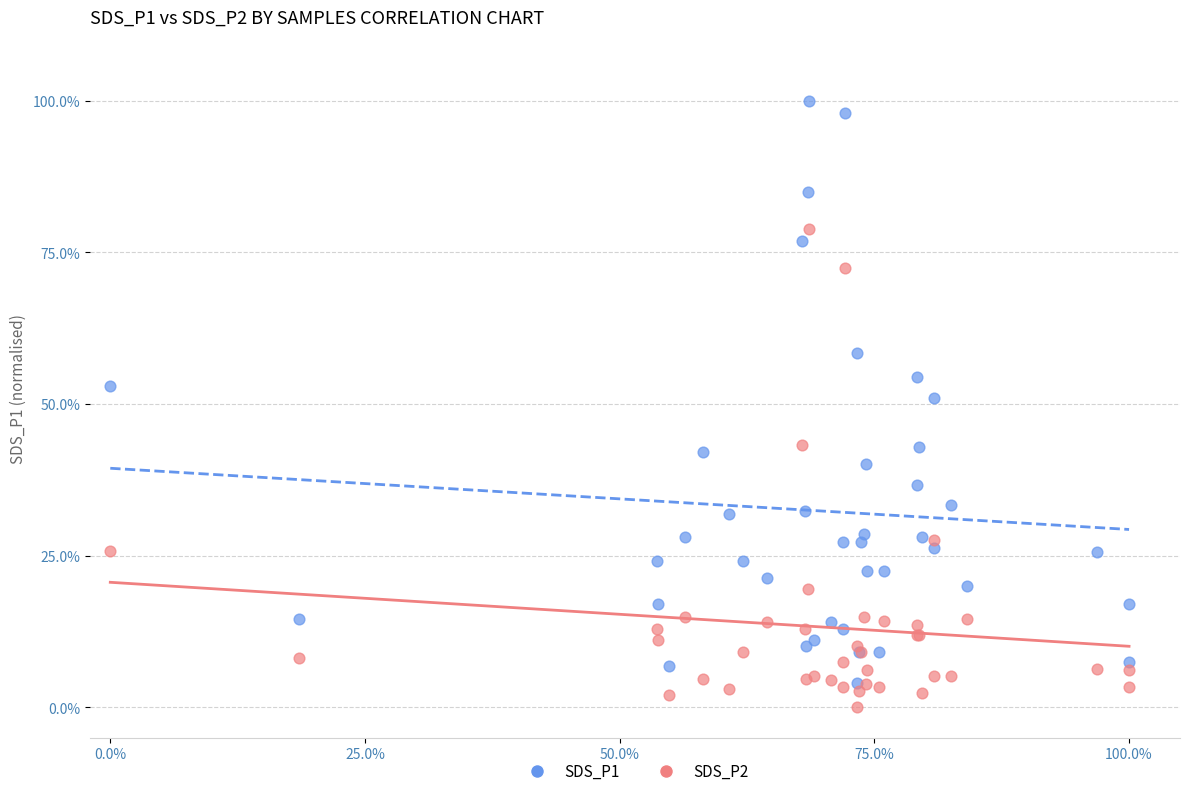

Which series reaches the minimum Y coordinate?

SDS_P2